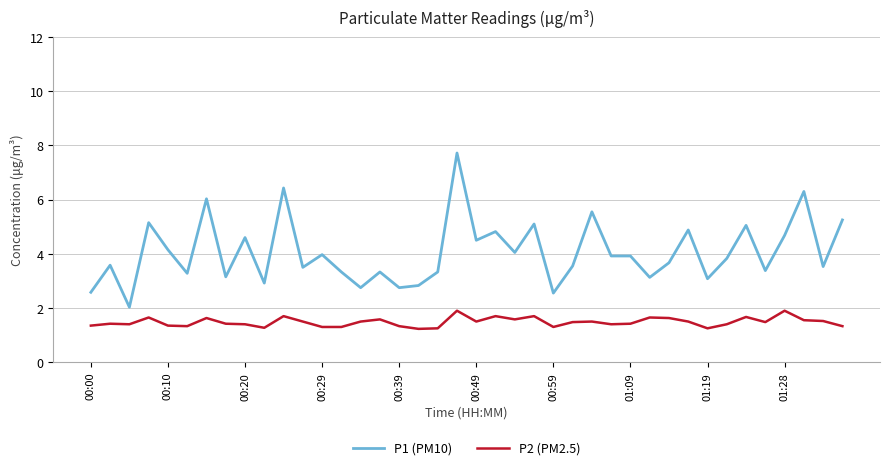

Which series has the largest range (max minus min)?

P1 (PM10)